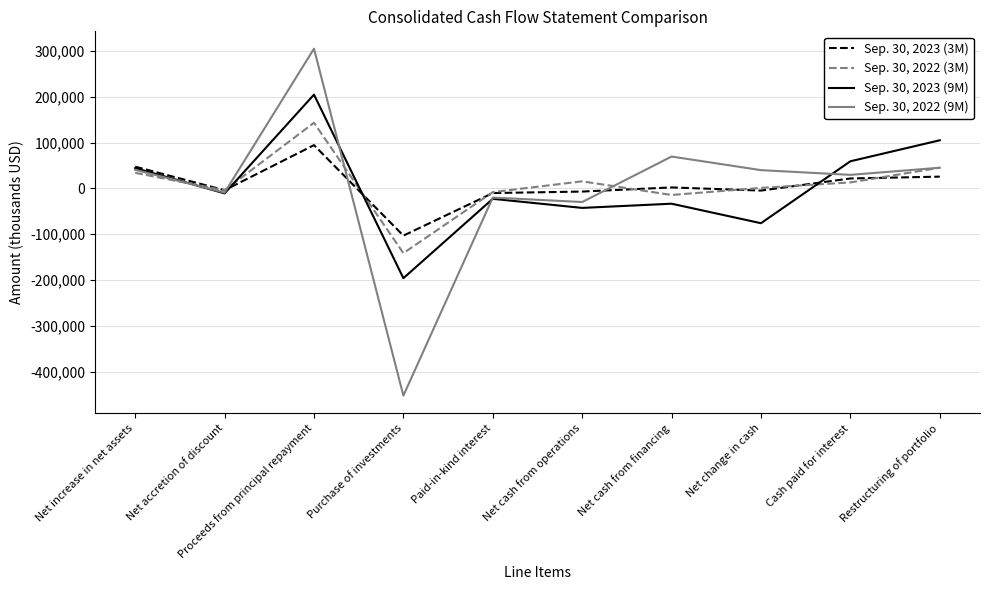

What is the maximum value shown in the chart?

305001